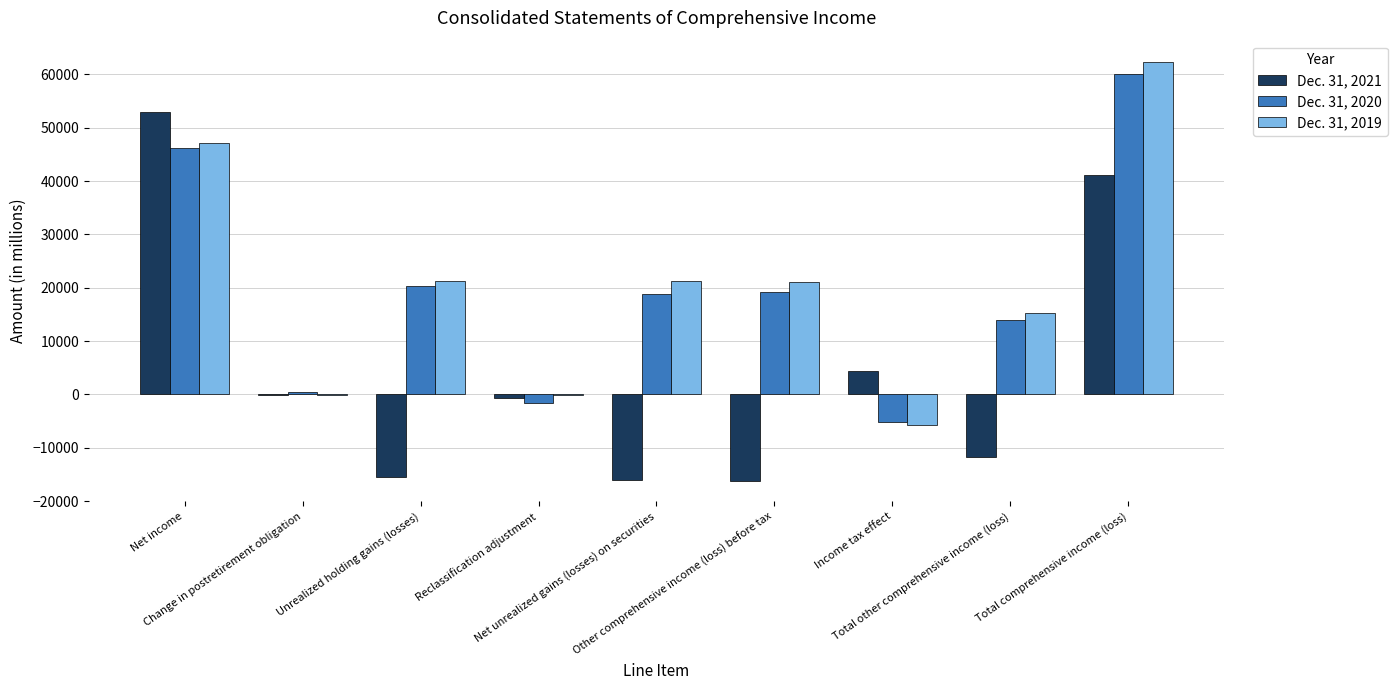

What are all the series names shown in the legend?

Dec. 31, 2021, Dec. 31, 2020, Dec. 31, 2019